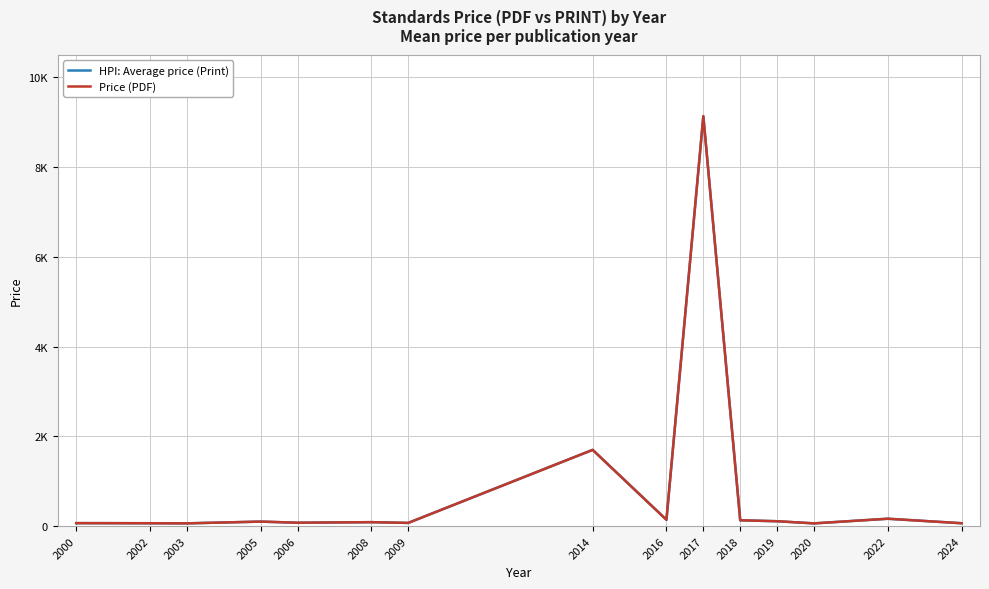

Which series changed the most between 2006 and 2008?

HPI: Average price (Print)